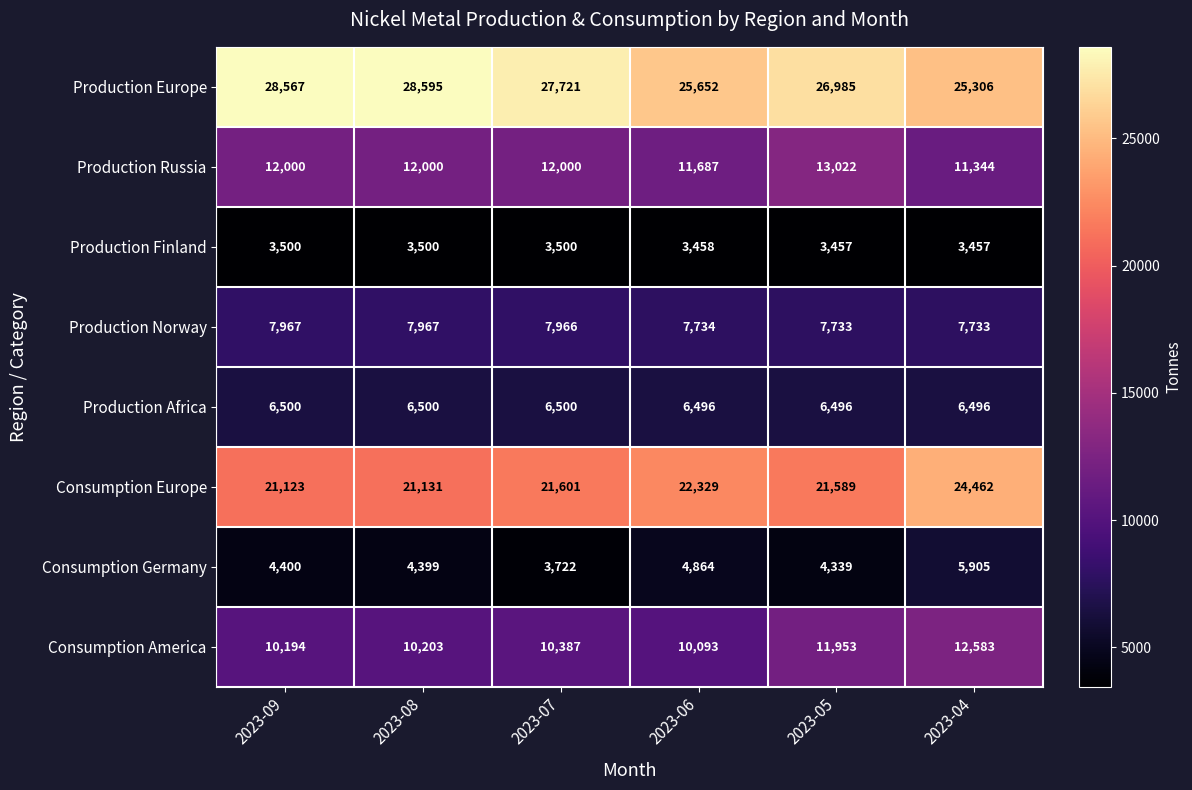

Which series has the largest range (max minus min)?

Consumption Europe